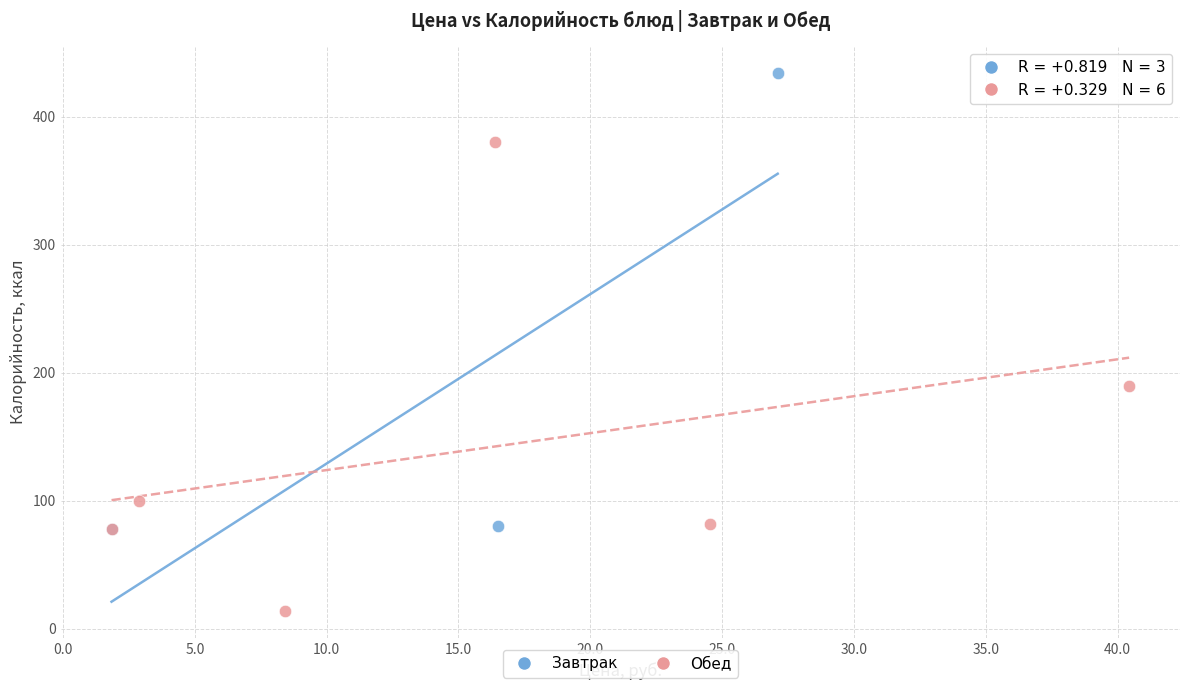

Which series contains the highest Y value?

Завтрак